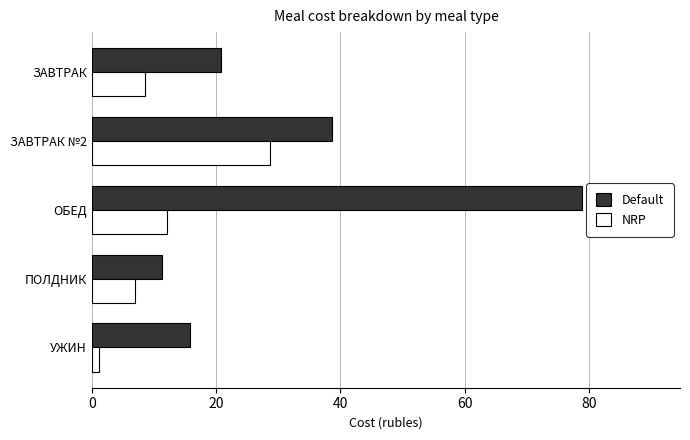

How many values in the Default series are below 20?

2